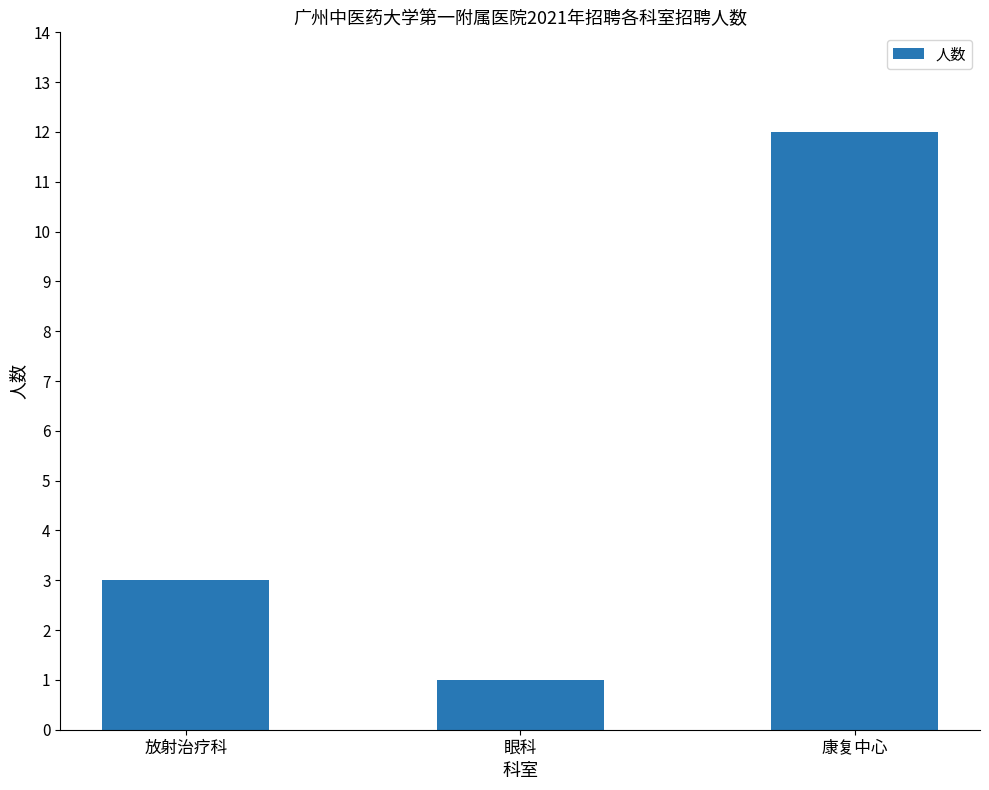

True or false: the data shows 16 at 康复中心.

False